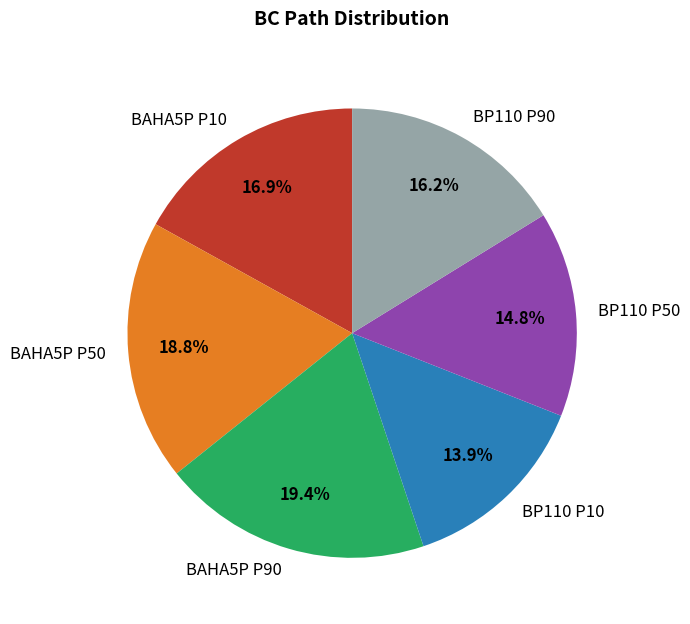

How many segments does this pie chart have?

6